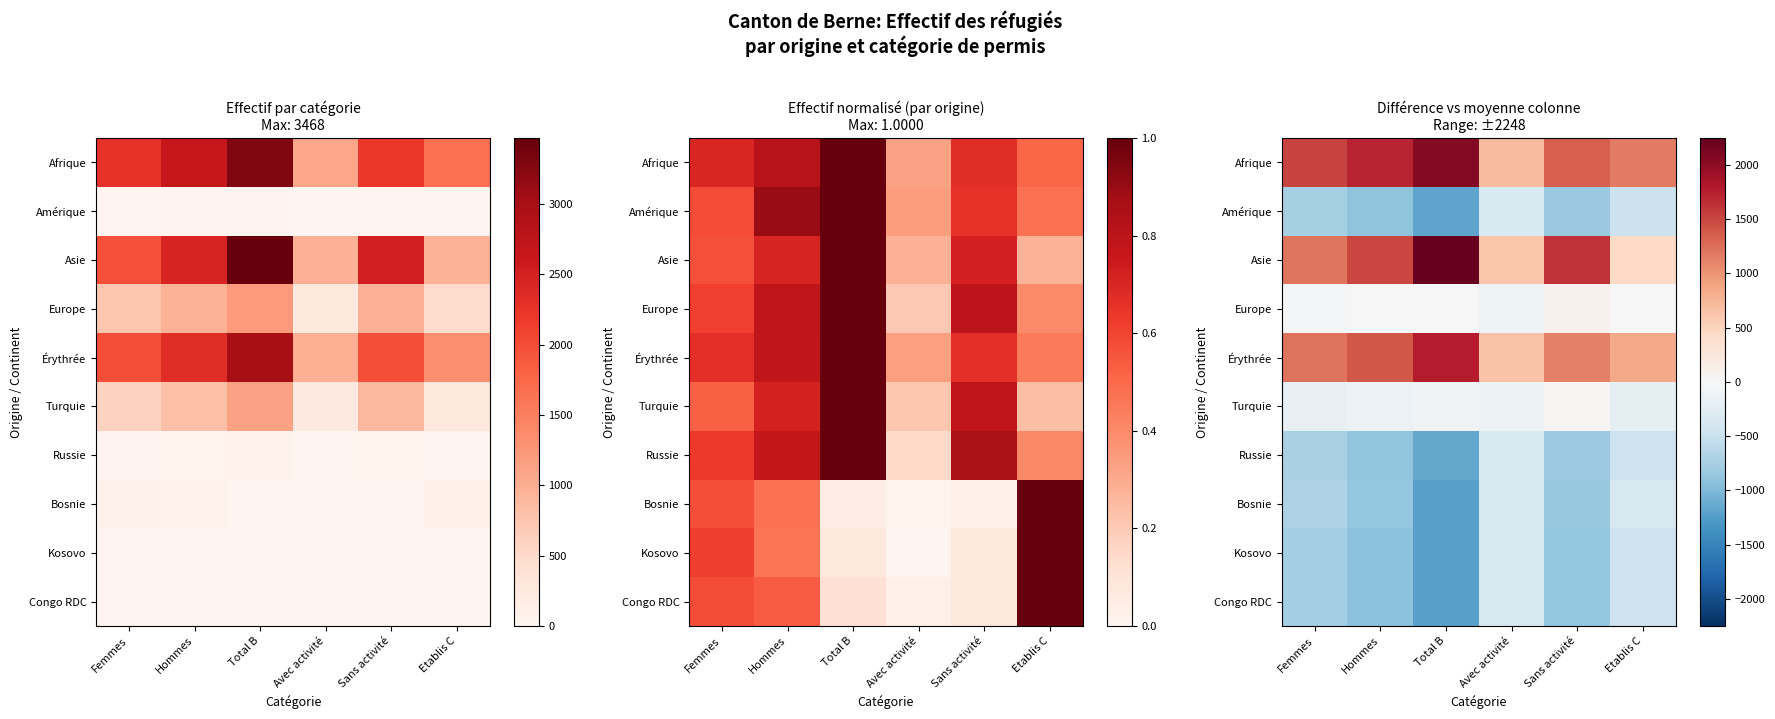

At Etablis C, list the series in order from largest to smallest.

Afrique, Érythrée, Asie, Europe, Turquie, Bosnie, Kosovo, Congo RDC, Russie, Amérique